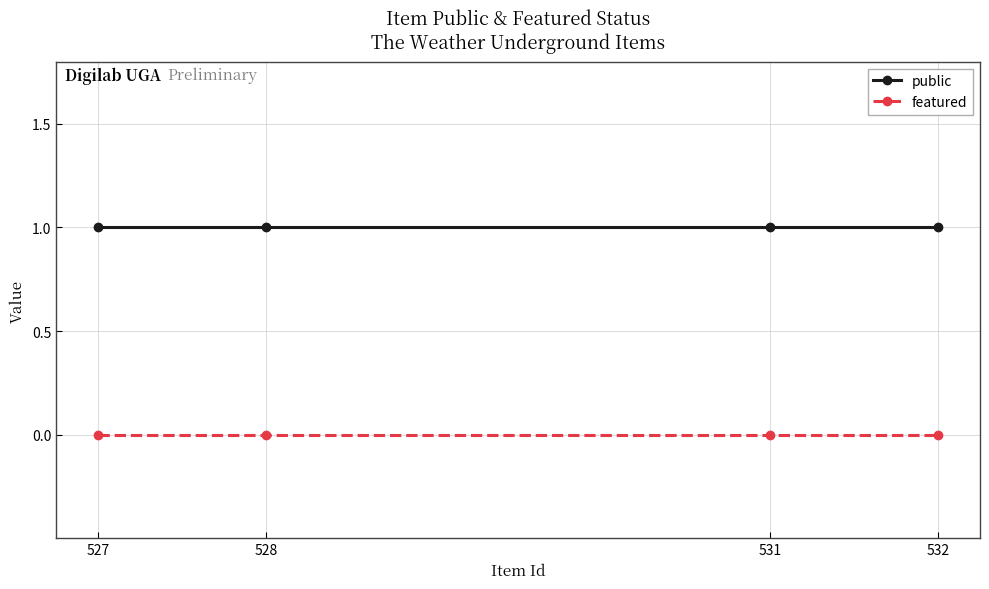

Reading right to left, what are all the values shown in this chart?

public: 1	1	1	1
featured: 0	0	0	0